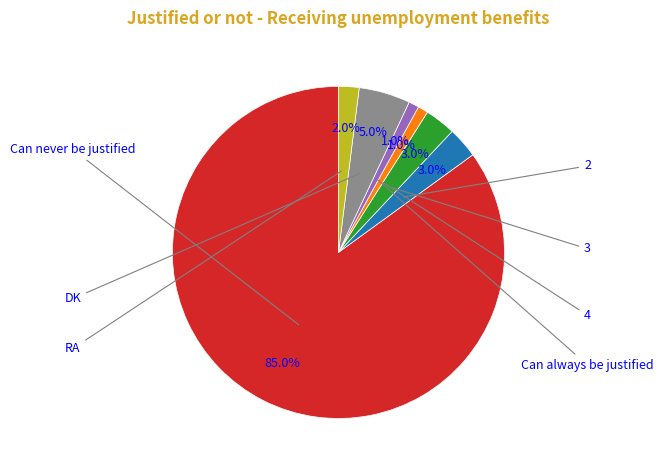

Does any single category account for the majority?

Yes